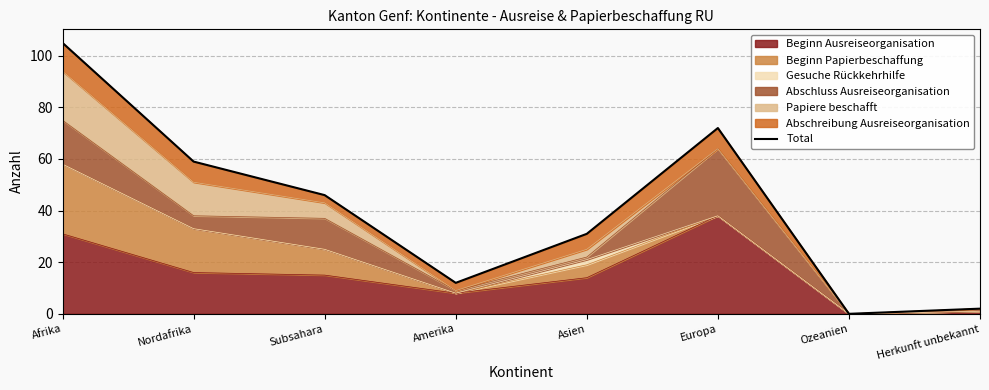

What is the greatest value displayed?

105